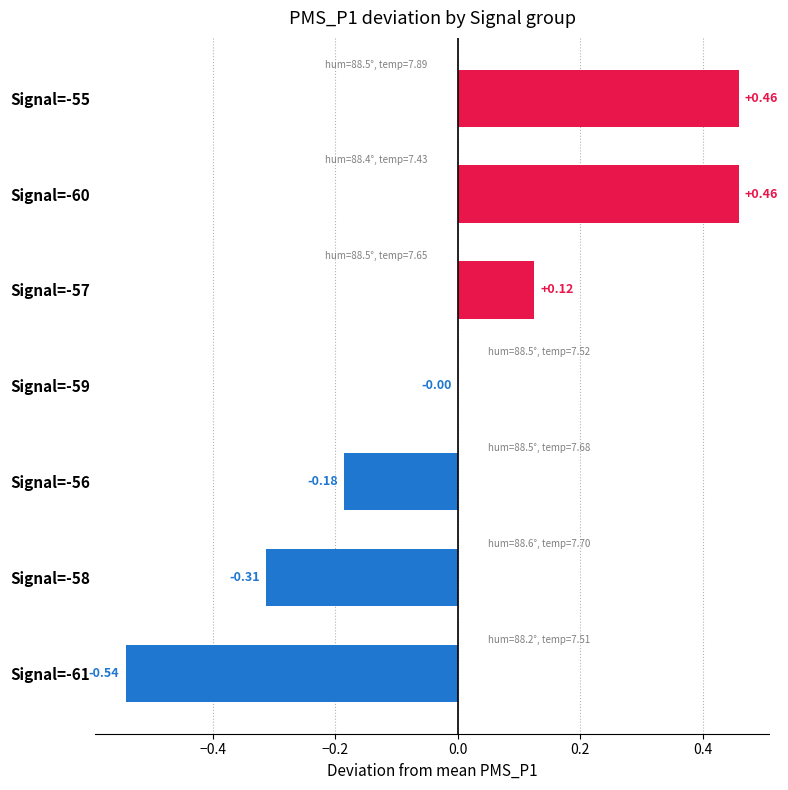

Are the bars grouped side by side (vs. stacked)?

No